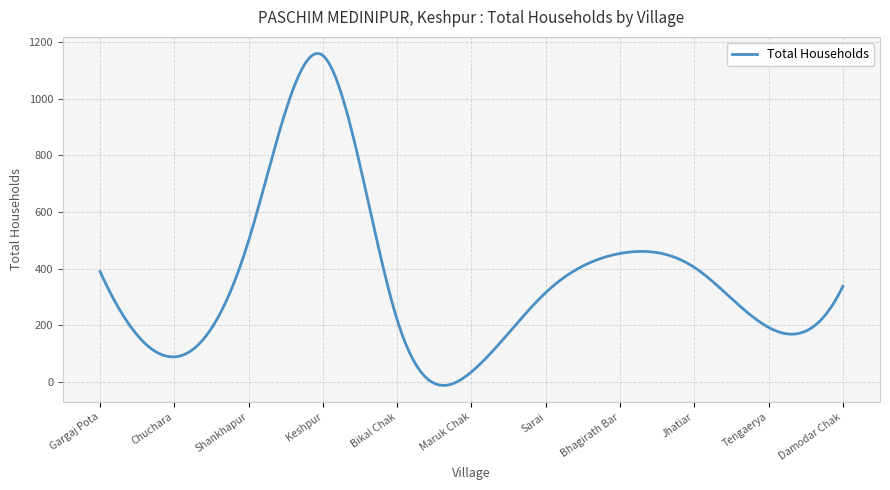

What is the difference between the maximum and minimum values?

1172.0